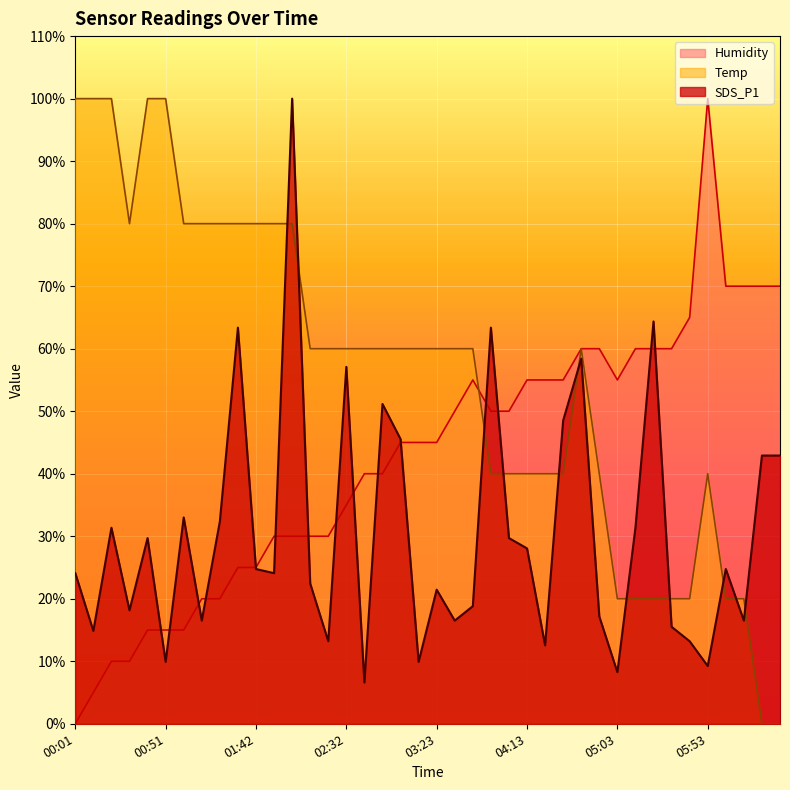

At how many categories does at least one series exceed 18?

40